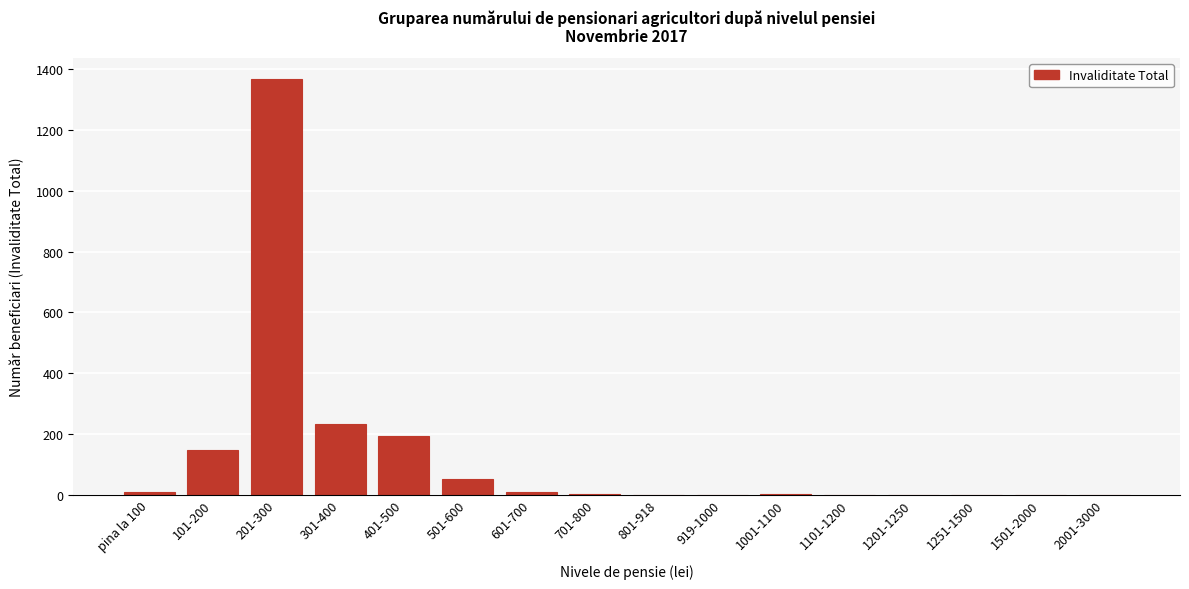

What is the change in value from 501-600 to 1501-2000?

-51